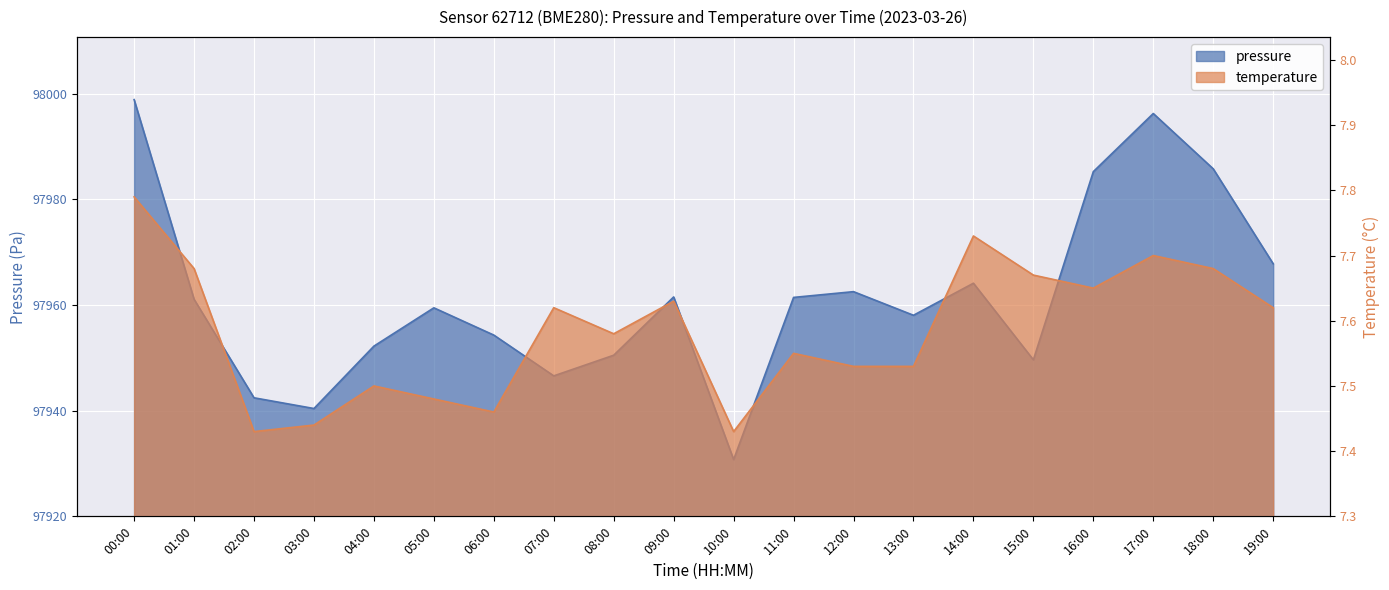

Reading left to right, transcribe all the data shown in this chart.

pressure: 00:00=78.9	01:00=41.1	02:00=22.4	03:00=20.4	04:00=32.2	05:00=39.5	06:00=34.3	07:00=26.6	08:00=30.5	09:00=41.5	10:00=10.8	11:00=41.4	12:00=42.5	13:00=38.1	14:00=44.1	15:00=29.6	16:00=65.2	17:00=76.2	18:00=65.8	19:00=47.8
temperature: 00:00=0.5	01:00=0.4	02:00=0.1	03:00=0.1	04:00=0.2	05:00=0.2	06:00=0.2	07:00=0.3	08:00=0.3	09:00=0.3	10:00=0.1	11:00=0.2	12:00=0.2	13:00=0.2	14:00=0.4	15:00=0.4	16:00=0.4	17:00=0.4	18:00=0.4	19:00=0.3